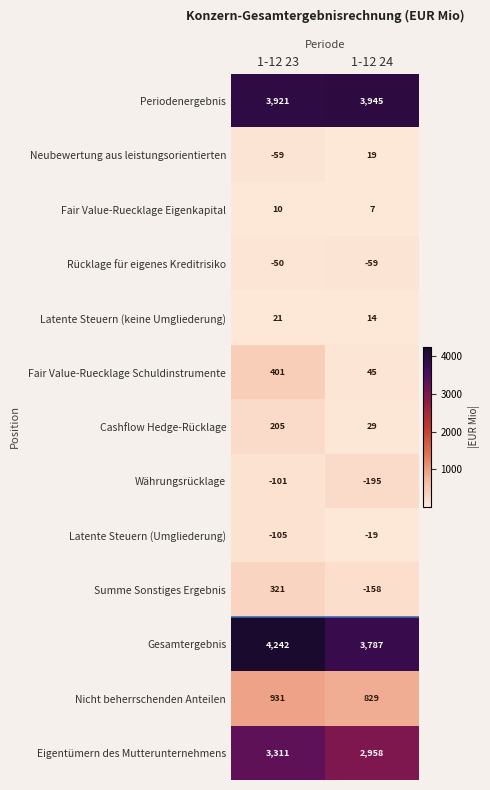

How many categories are shown in the chart?

2